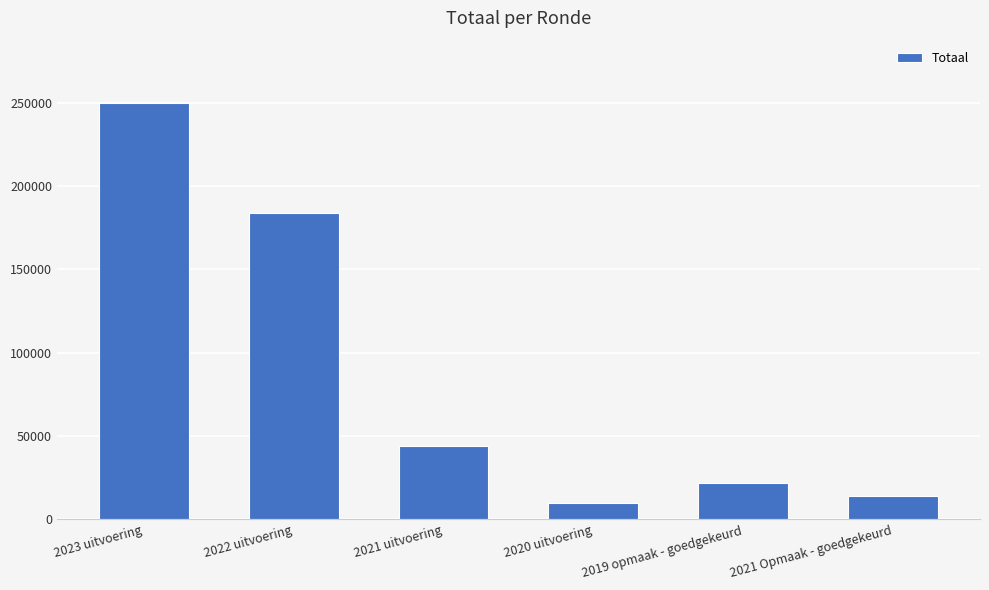

What is the smallest value displayed?

9583